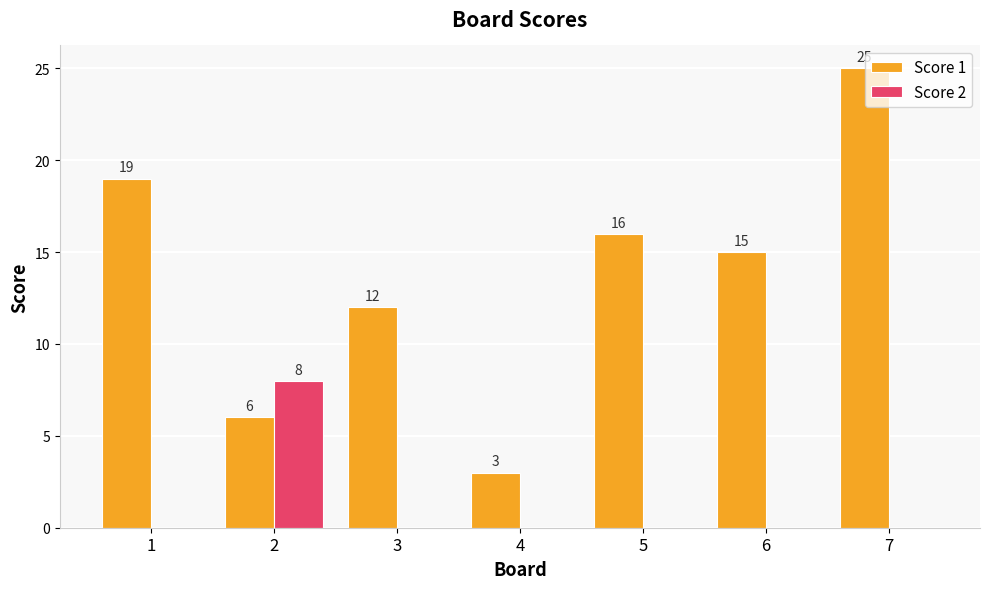

Which series has the largest total across all categories?

Score 1